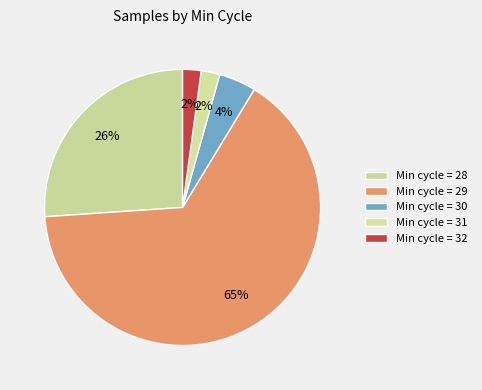

What is the smallest slice in the pie chart?

31